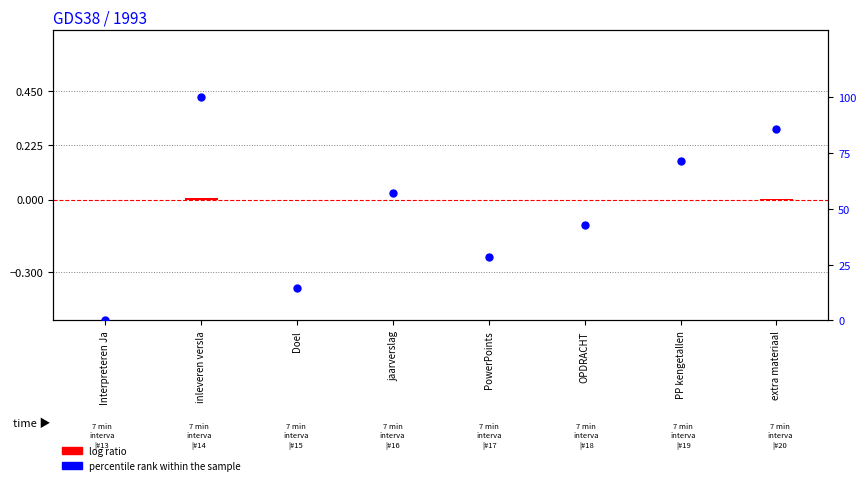

Which series contains the highest Y value?

percentile rank within the sample